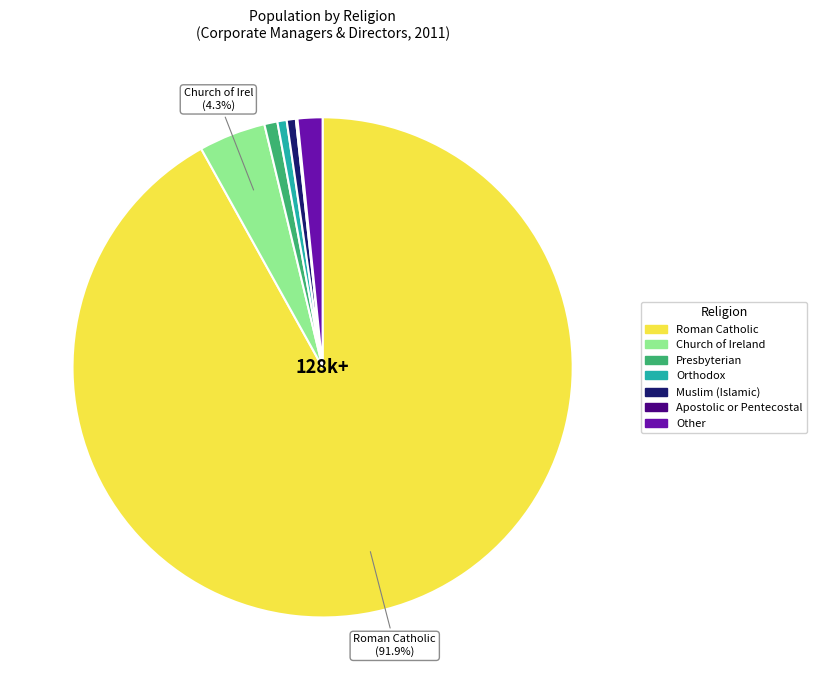

Does any single category account for the majority?

Yes